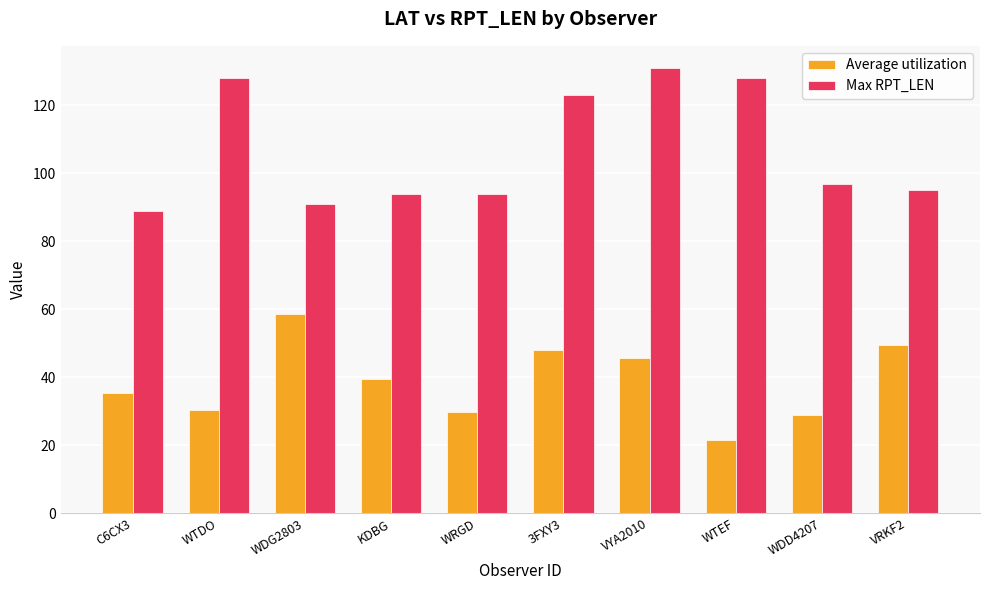

What are all the series names shown in the legend?

Average utilization, Max RPT_LEN